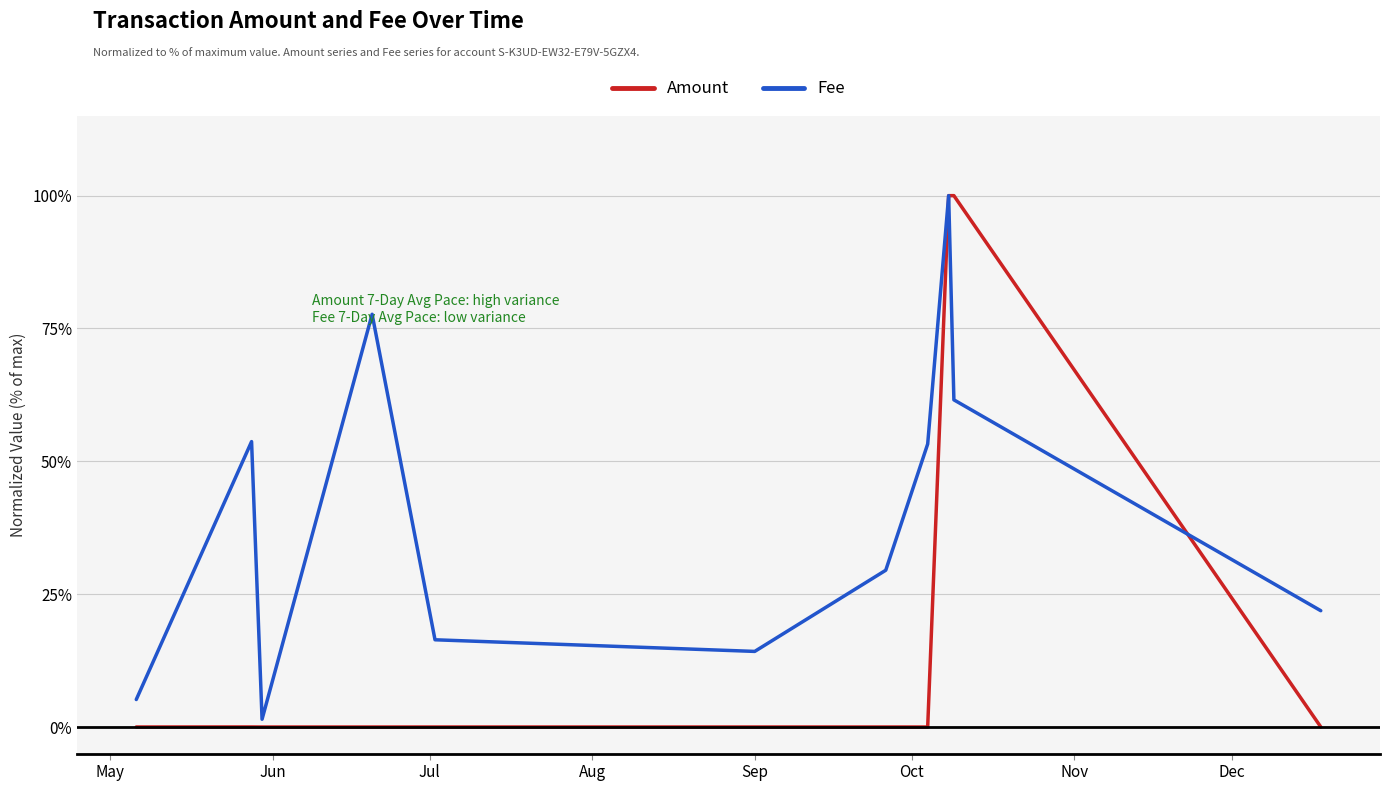

Which series has the largest range (max minus min)?

Amount